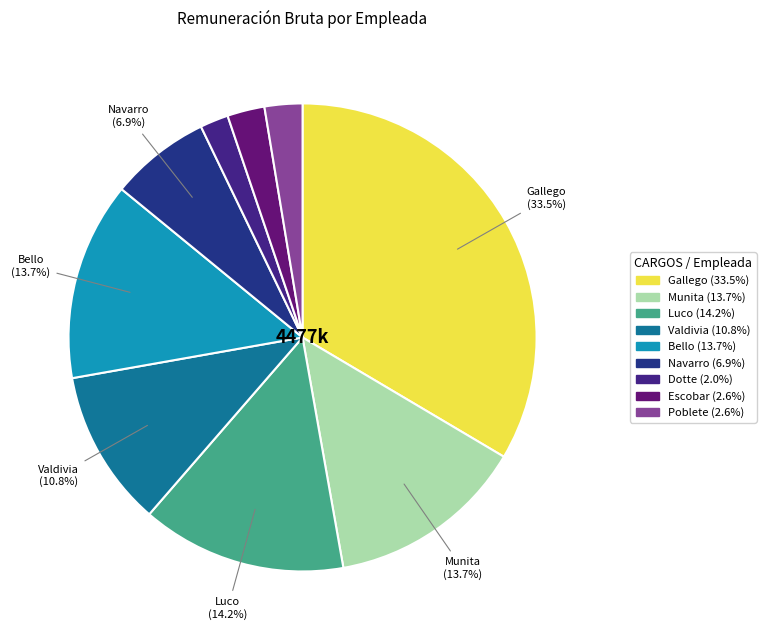

To the nearest percent, what is the average slice percentage?

11%